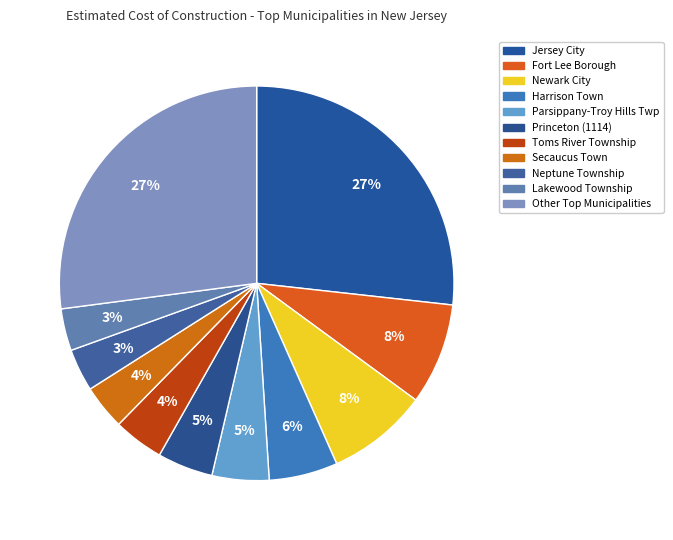

To the nearest percent, what portion does Parsippany-Troy Hills Twp represent?

5%